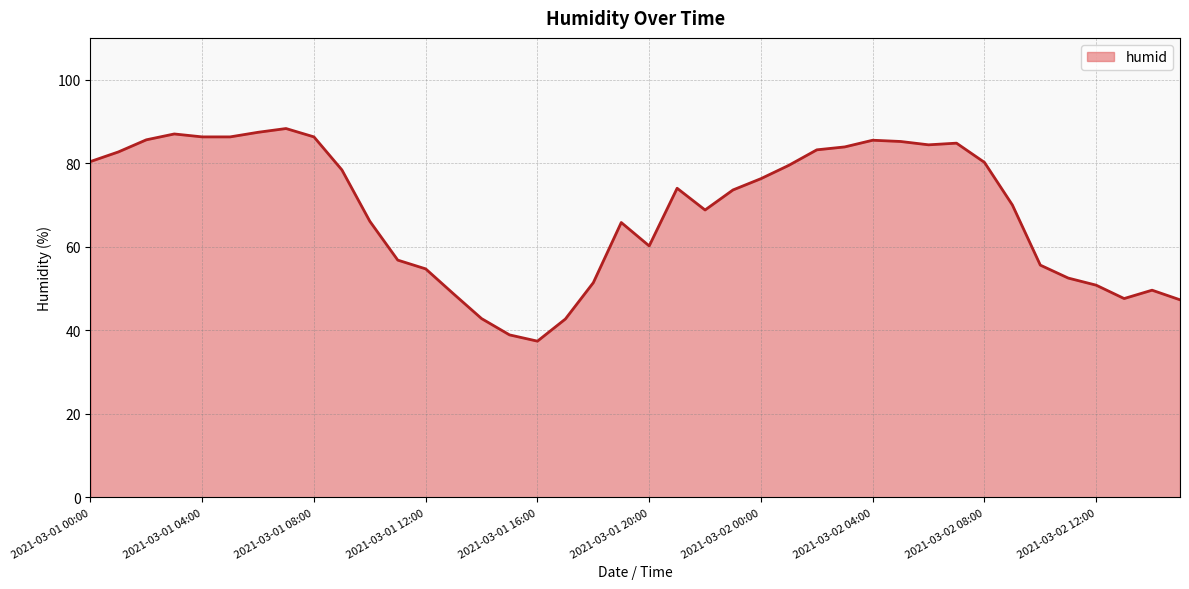

What is the difference between the maximum and minimum values?

50.9